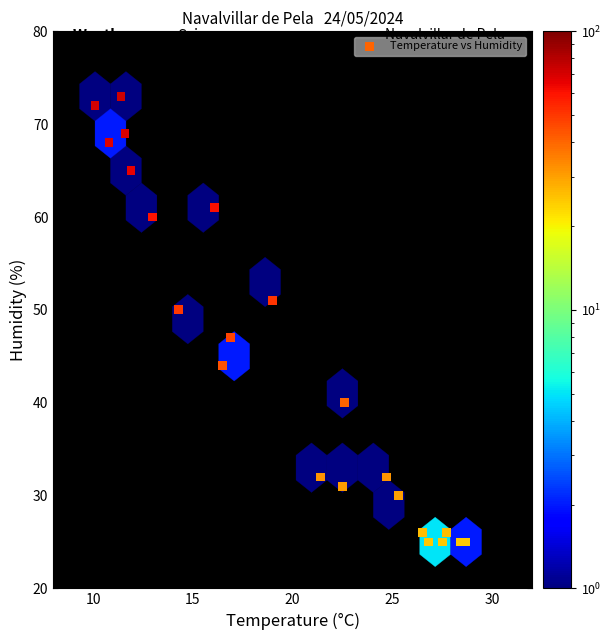

What Y value in the scatter plot is closest to 49?

50